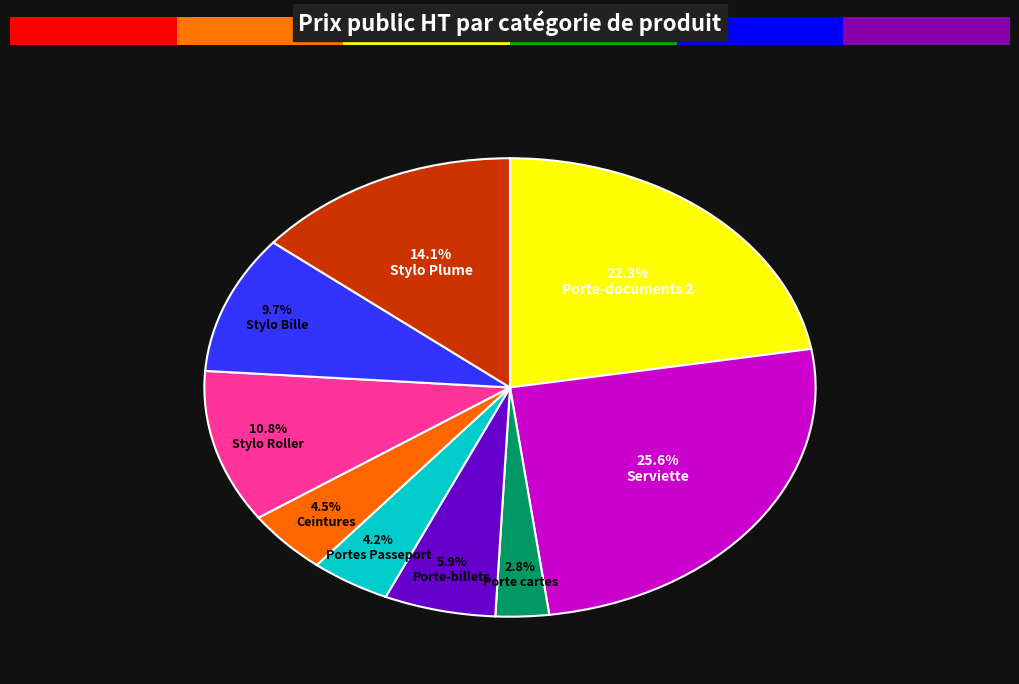

True or false: Ceintures accounts for 1% of the total.

False